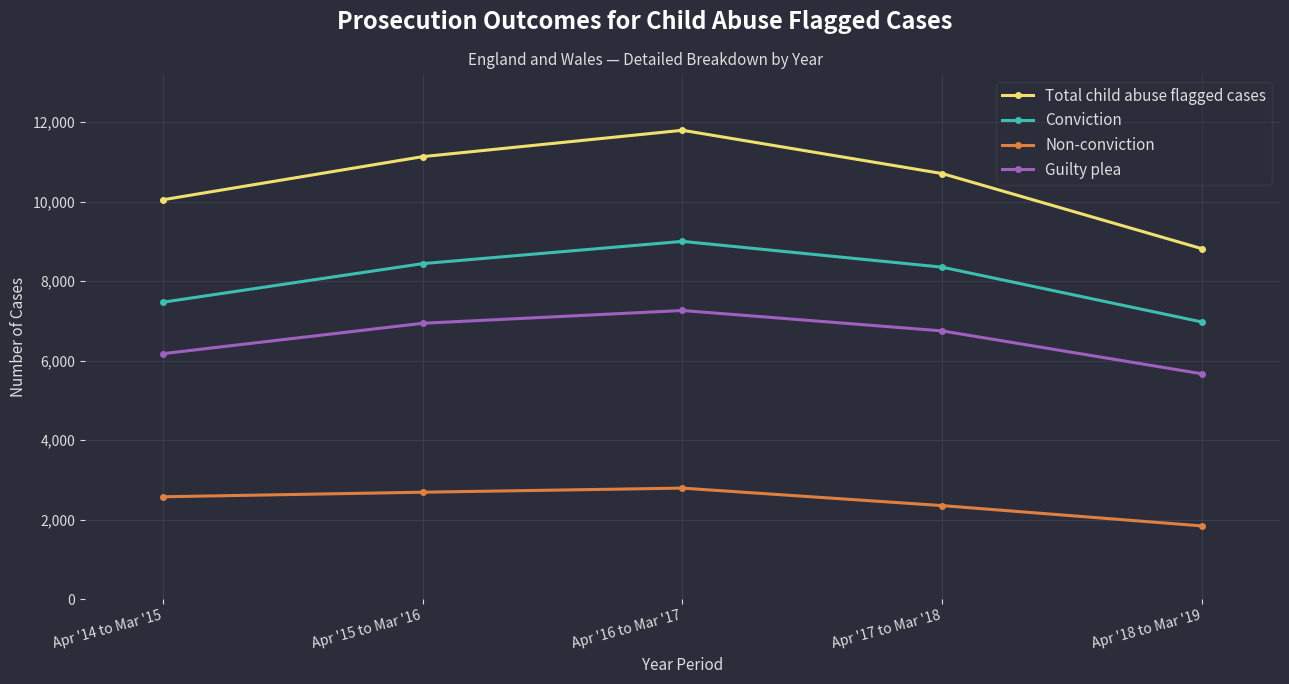

What is the approximate value of Conviction at Apr '14 to Mar '15, to the nearest 50?

7450